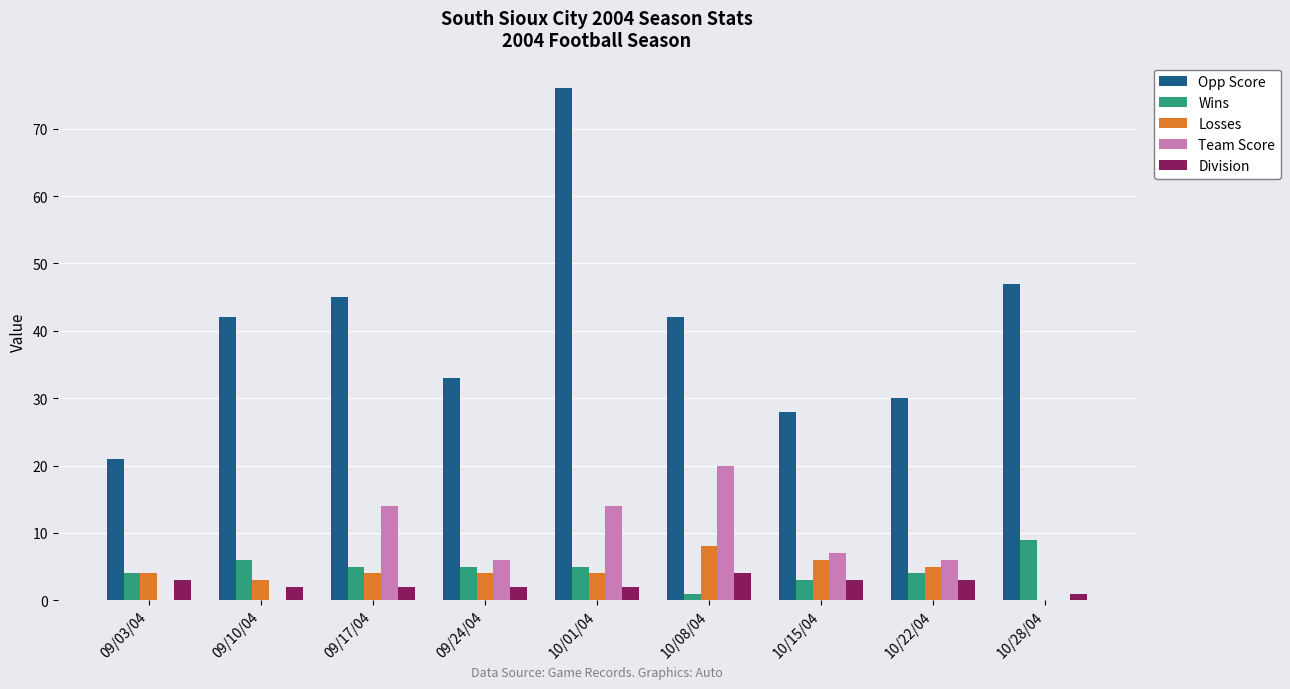

What is the greatest value displayed?

76